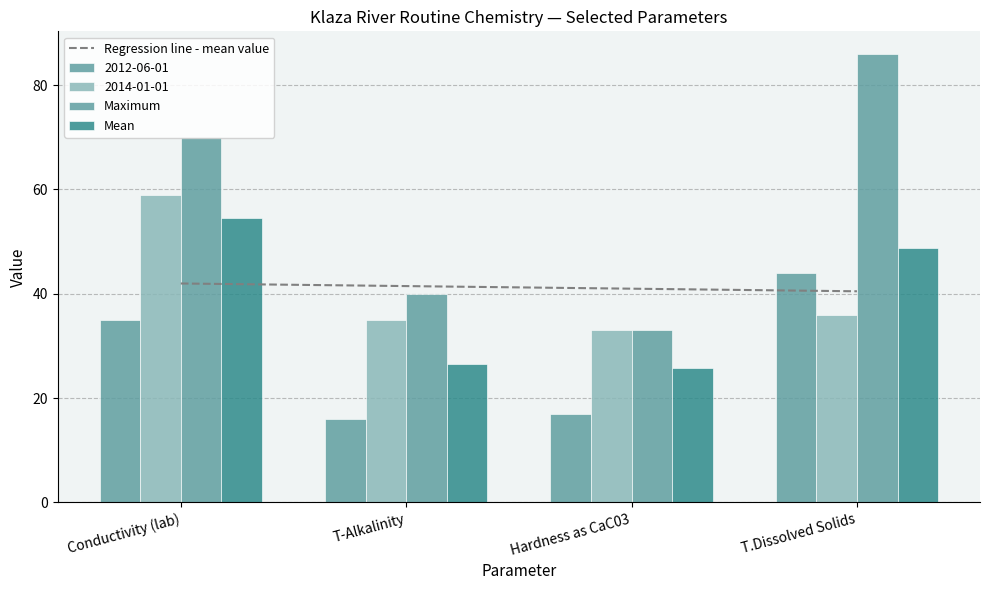

At which label is Regression line - mean value closest to 41?

Hardness as CaC03